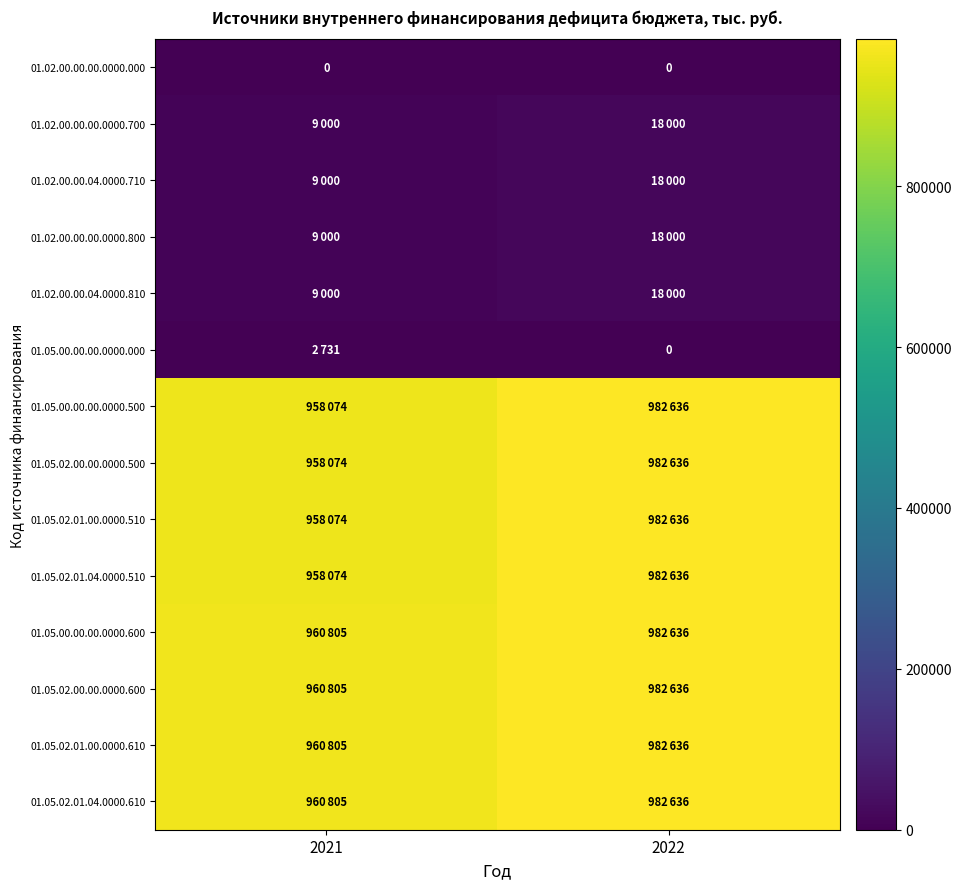

Is the value of 01.05.02.01.04.0000.510 at 2021 greater than the value of 01.05.00.00.00.0000.500 at 2022?

No